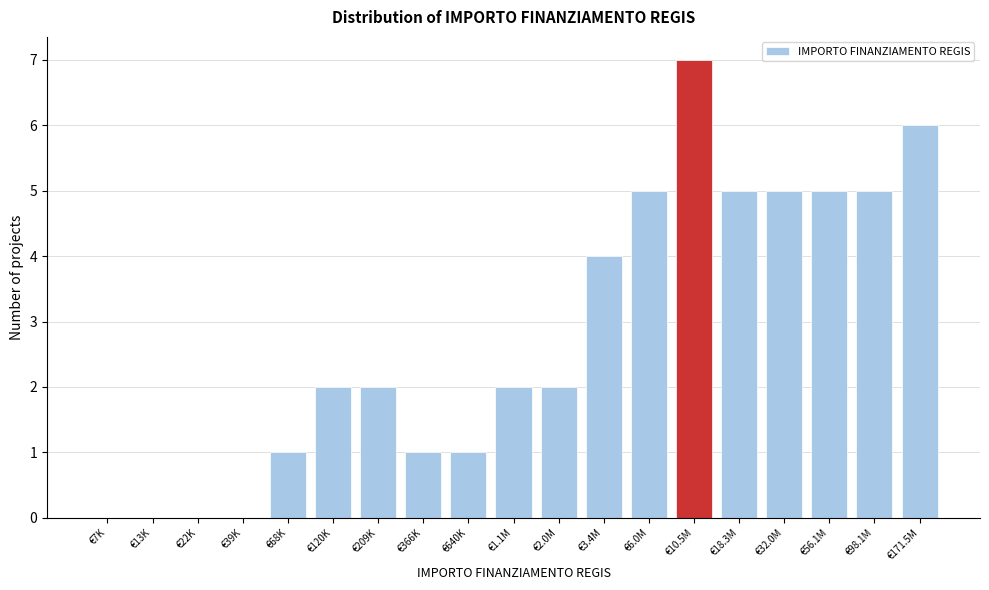

Reading right to left, extract all data points from this chart.

€171.5M=6	€98.1M=5	€56.1M=5	€32.0M=5	€18.3M=5	€10.5M=7	€6.0M=5	€3.4M=4	€2.0M=2	€1.1M=2	€640K=1	€366K=1	€209K=2	€120K=2	€68K=1	€39K=0	€22K=0	€13K=0	€7K=0